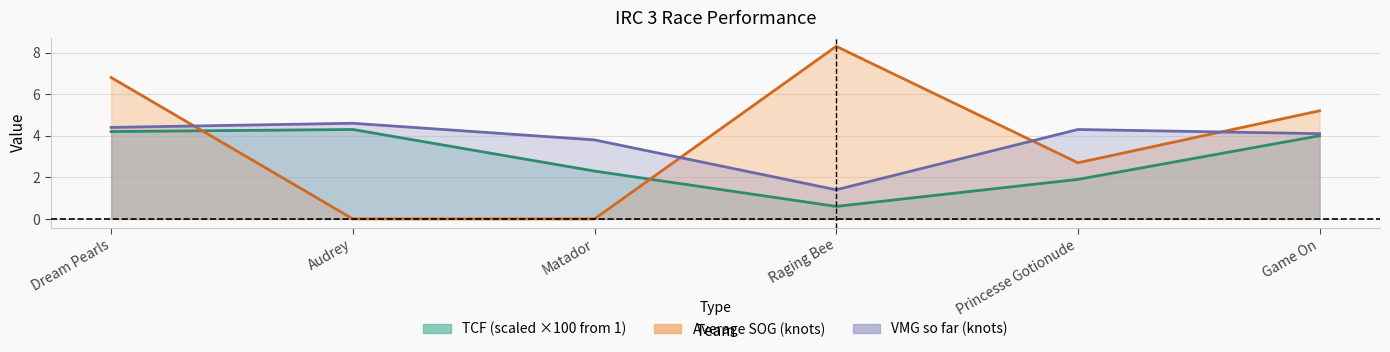

At how many categories does at least one series exceed 4?

5